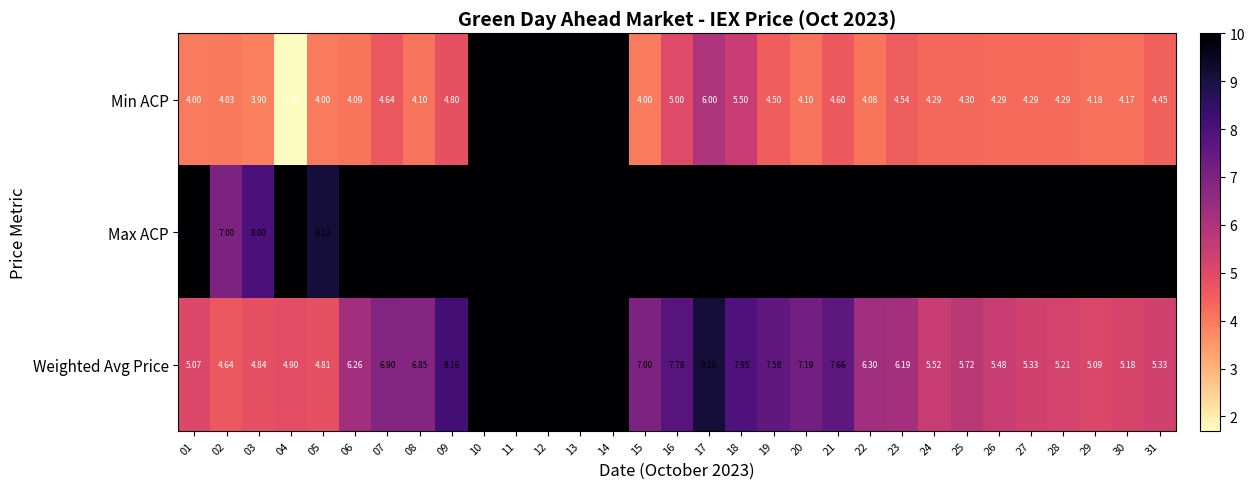

At how many categories does at least one series exceed 6?

31